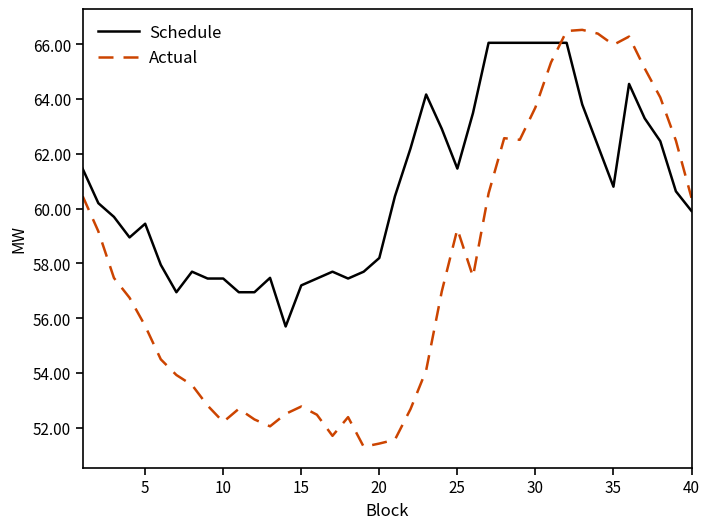

What is the greatest value displayed?

66.5